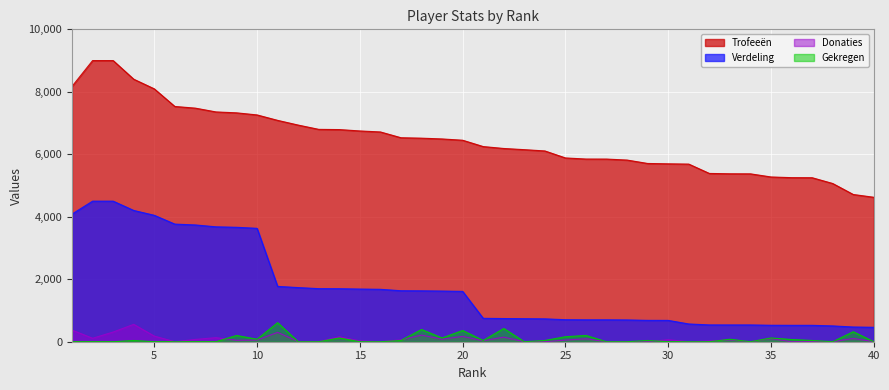

What are all the series names shown in the legend?

Trofeeën, Verdeling, Donaties, Gekregen